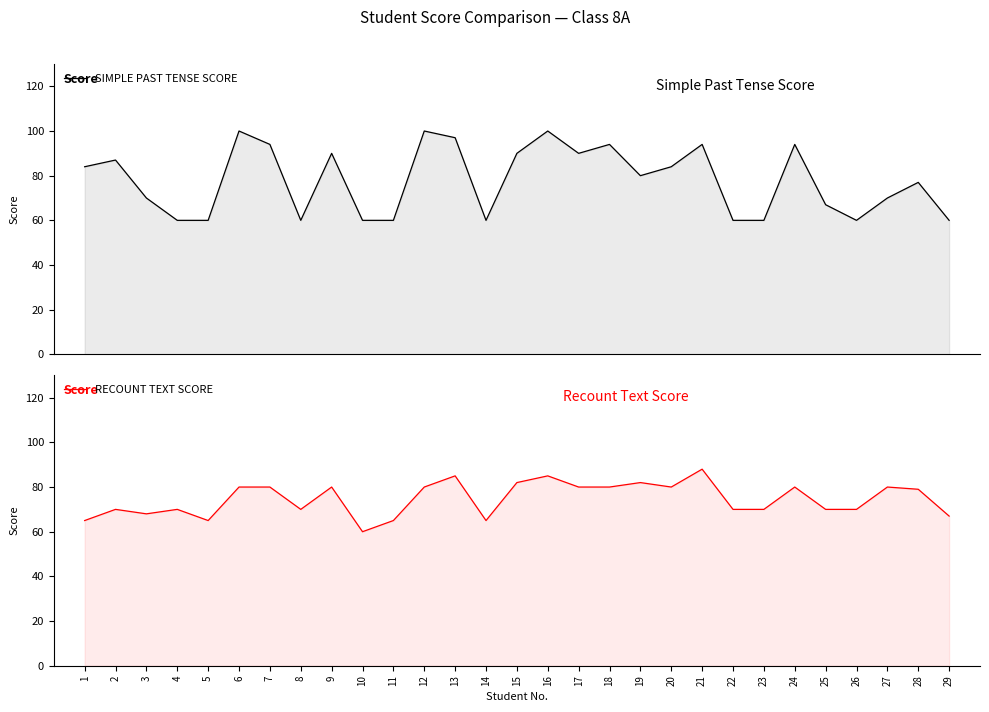

Where is RECOUNT TEXT SCORE nearest to the value 74?

2